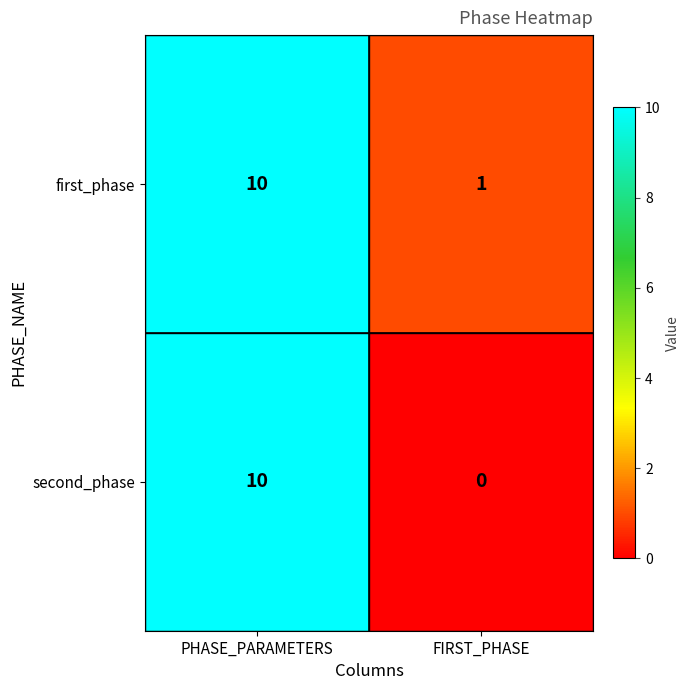

Reading left to right, extract all data points from this chart.

first_phase: 10	1
second_phase: 10	0